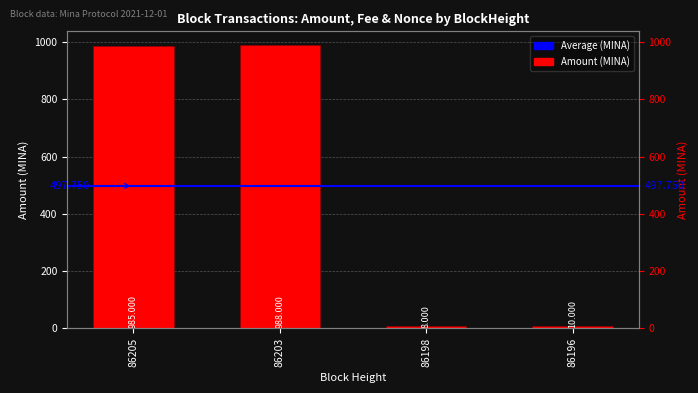

Rank the categories by value from highest to lowest.

86203, 86205, 86196, 86198